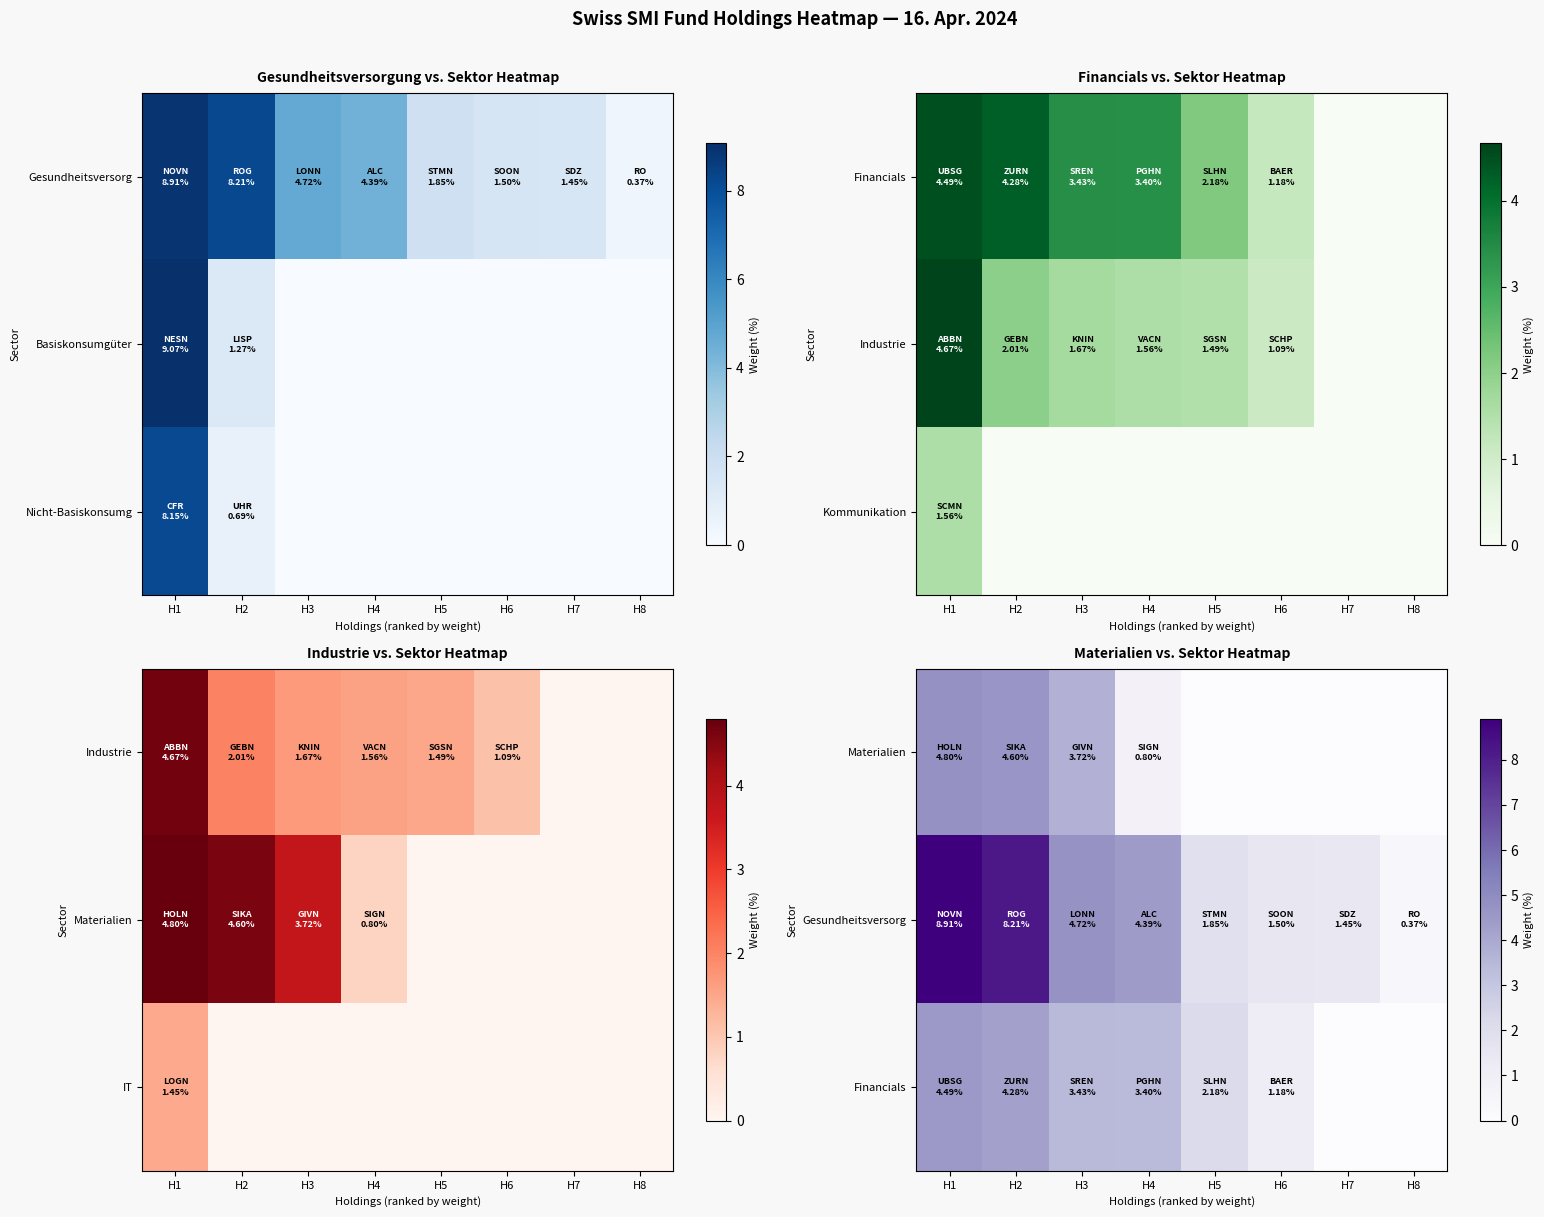

List the labels in order of Financials value, smallest first.

H7, H8, H6, H5, H4, H3, H2, H1